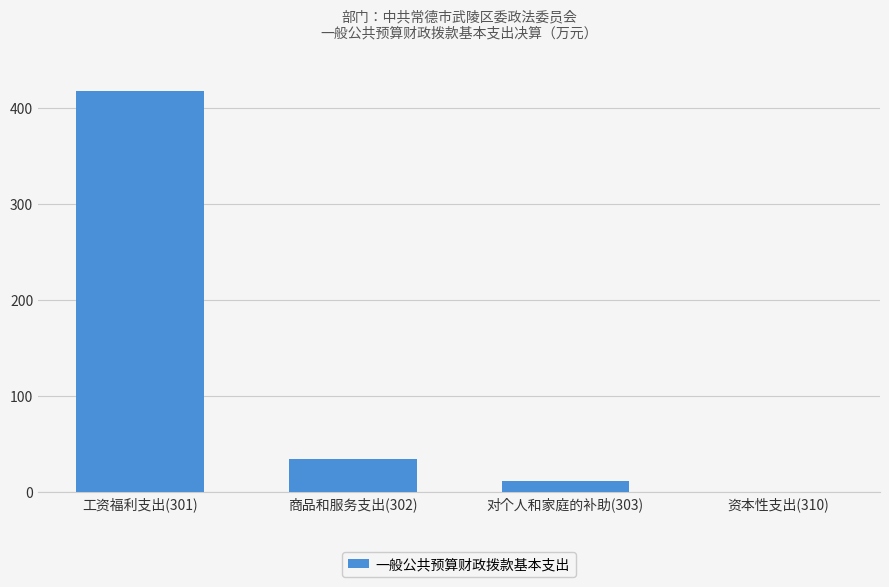

Between 商品和服务支出(302) and 对个人和家庭的补助(303), which is larger?

商品和服务支出(302)